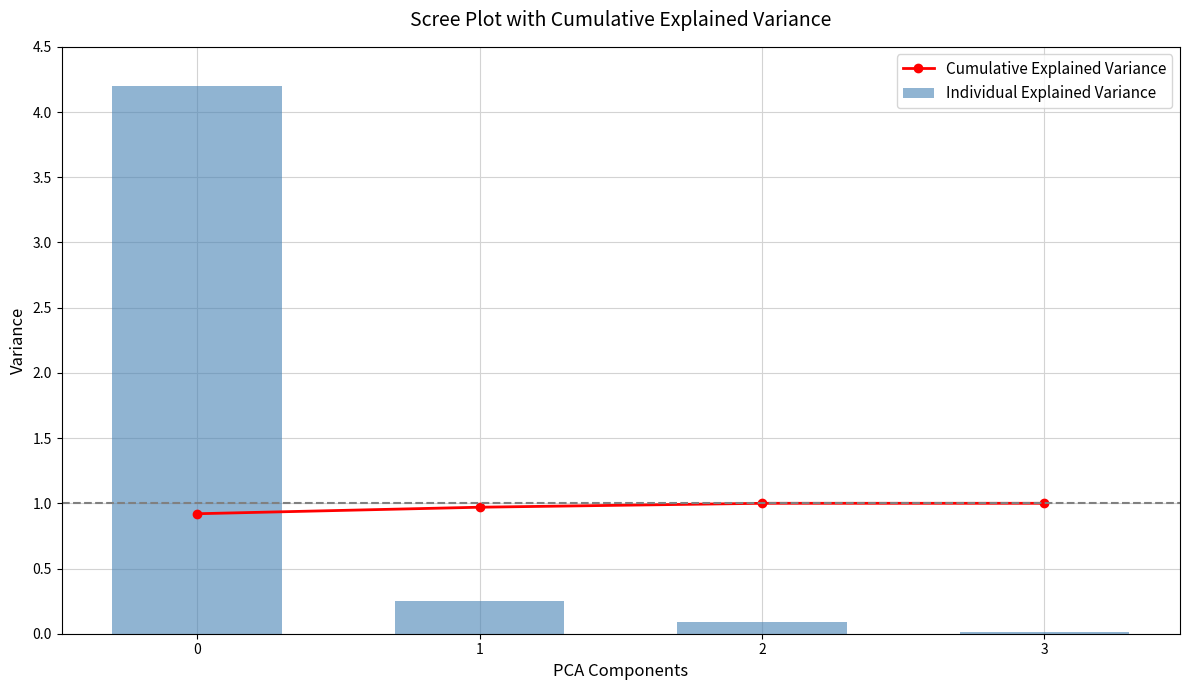

How many distinct data groups are displayed?

2